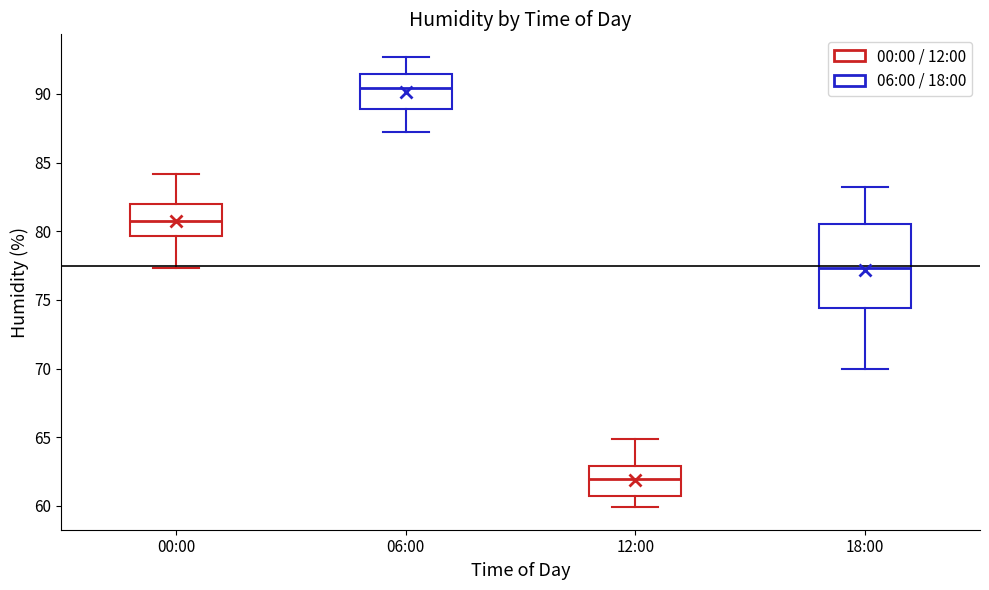

Which box is the tallest, from its lower edge to its upper edge?

18:00